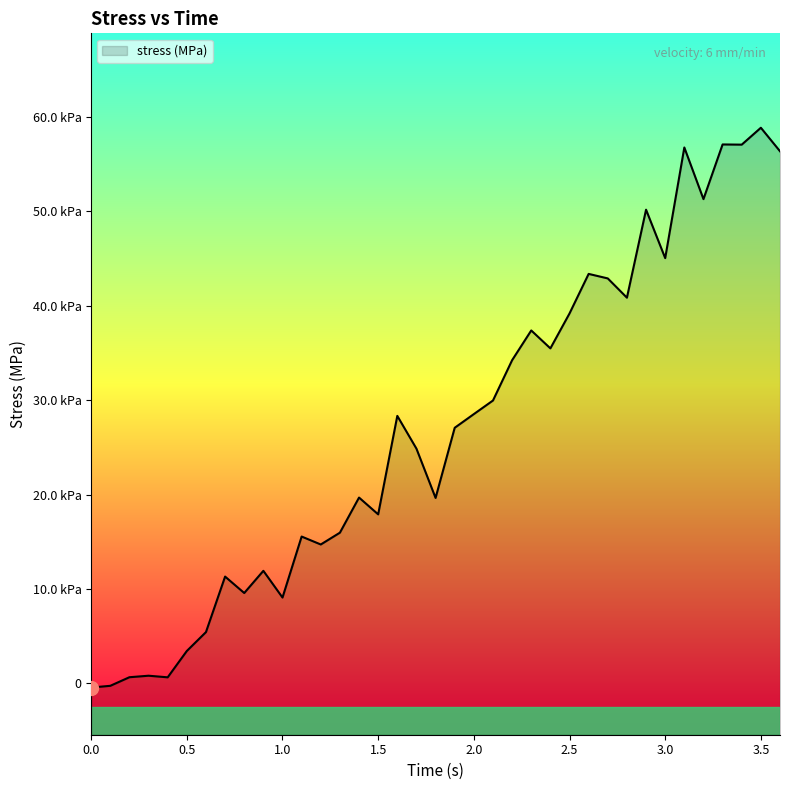

List the labels in order of value, largest first.

3.5, 3.3, 3.4, 3.1, 3.6, 3.2, 2.9, 3.0, 2.6, 2.7, 2.8, 2.5, 2.3, 2.4, 2.2, 2.1, 2.0, 1.6, 1.9, 1.7, 1.4, 1.8, 1.5, 1.3, 1.1, 1.2, 0.9, 0.7, 0.8, 1.0, 0.6, 0.5, 0.3, 0.2, 0.4, 0.1, 0.0